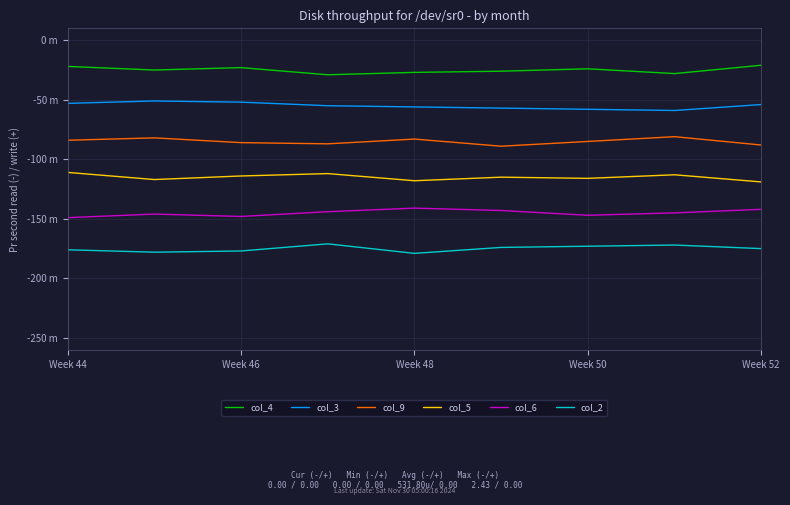

At which category is the sum across all series the highest?

Week 44